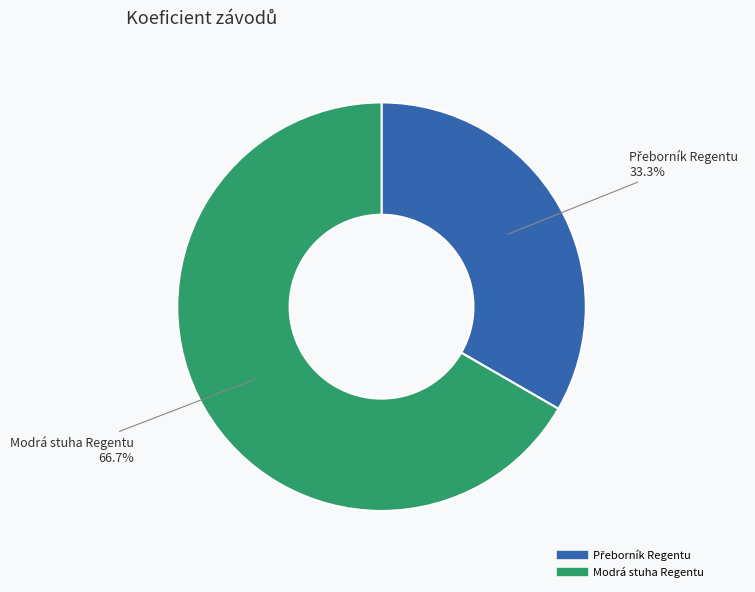

Does any single category account for the majority?

Yes